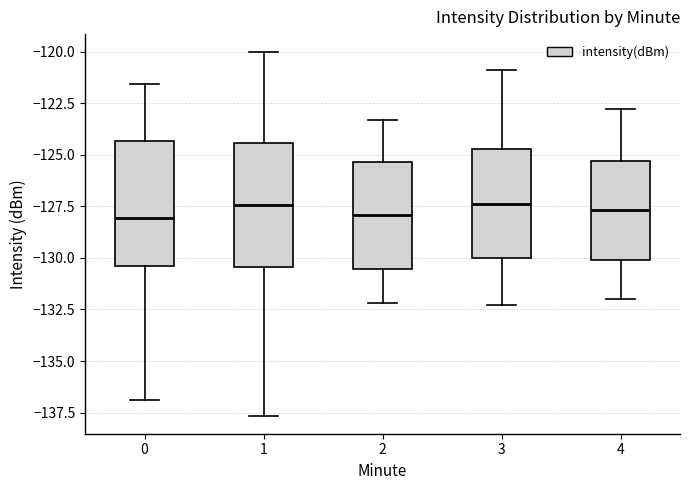

Reading left to right, read every box against the y-axis: the position of its median line, the range the box covers, and the ends of its whiskers. The values are not printed on the chart, so give them approximately, as read against the axis.

0: median -128.0, box -130.5 to -124.5, whiskers -137.0 to -121.5
1: median -127.5, box -130.5 to -124.5, whiskers -137.5 to -120.0
2: median -128.0, box -130.5 to -125.5, whiskers -132.0 to -123.5
3: median -127.5, box -130.0 to -124.5, whiskers -132.5 to -121.0
4: median -127.5, box -130.0 to -125.5, whiskers -132.0 to -123.0